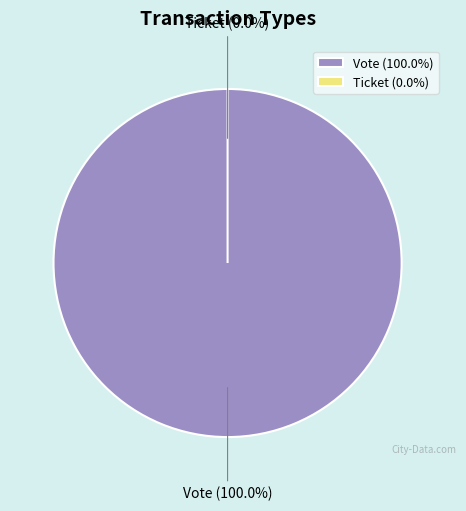

To the nearest percent, what portion does Vote represent?

100%